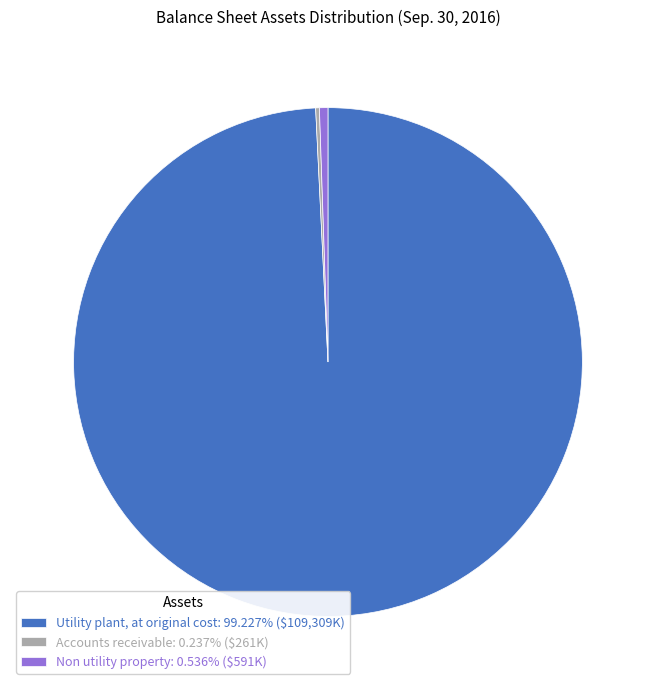

Is there any slice that represents more than half of the pie?

Yes